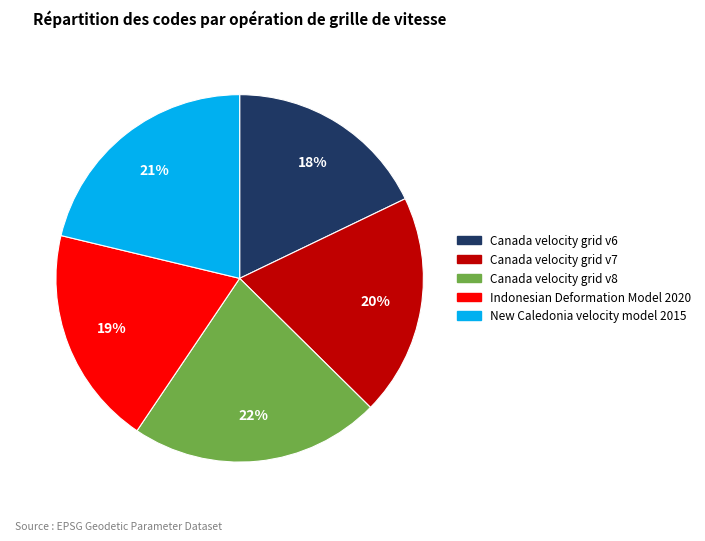

Combined, do Canada velocity grid v6 and Indonesian Deformation Model 2020 account for over 50%?

No